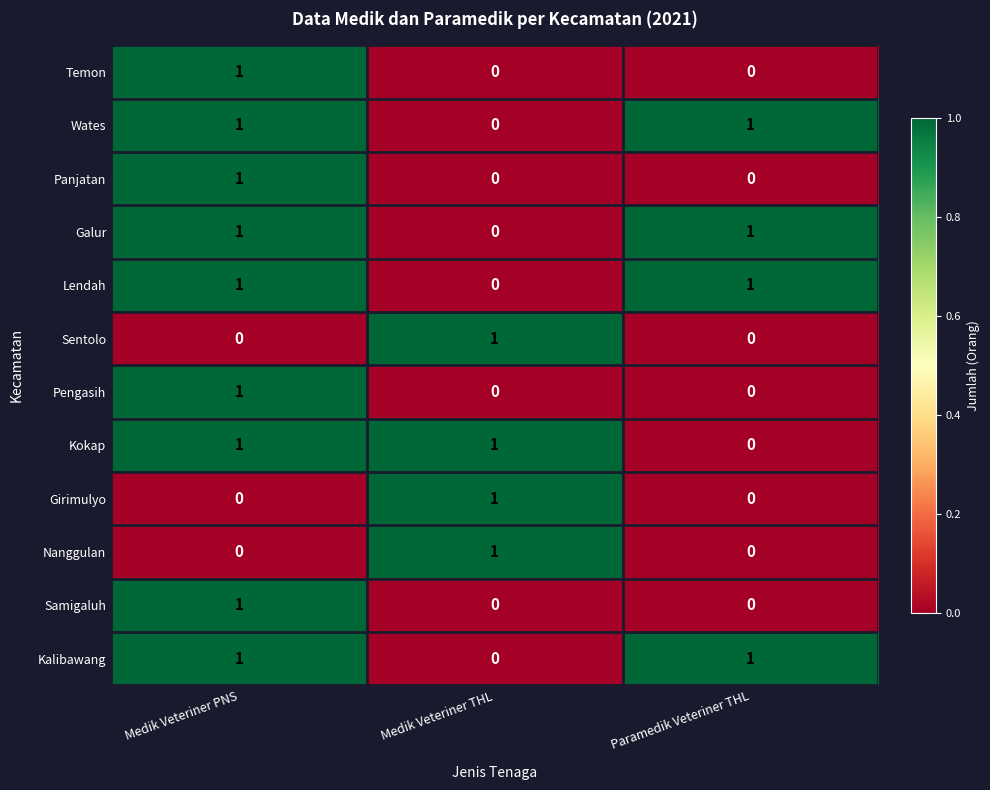

Count the Samigaluh values in the range 0 to 1.

3